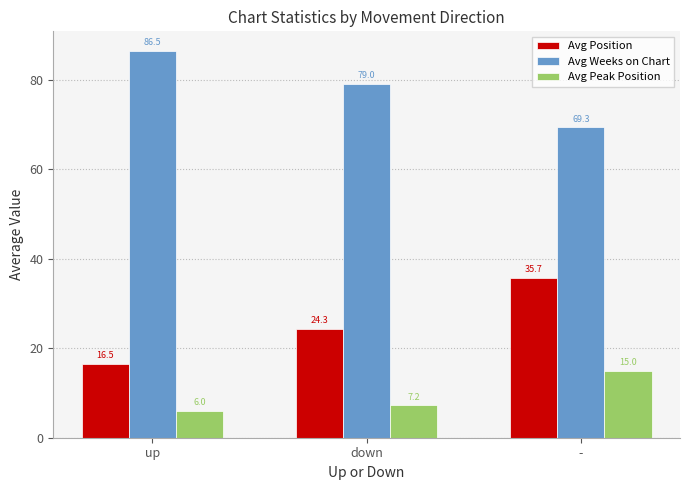

What is the total value across all series at up?

109.0